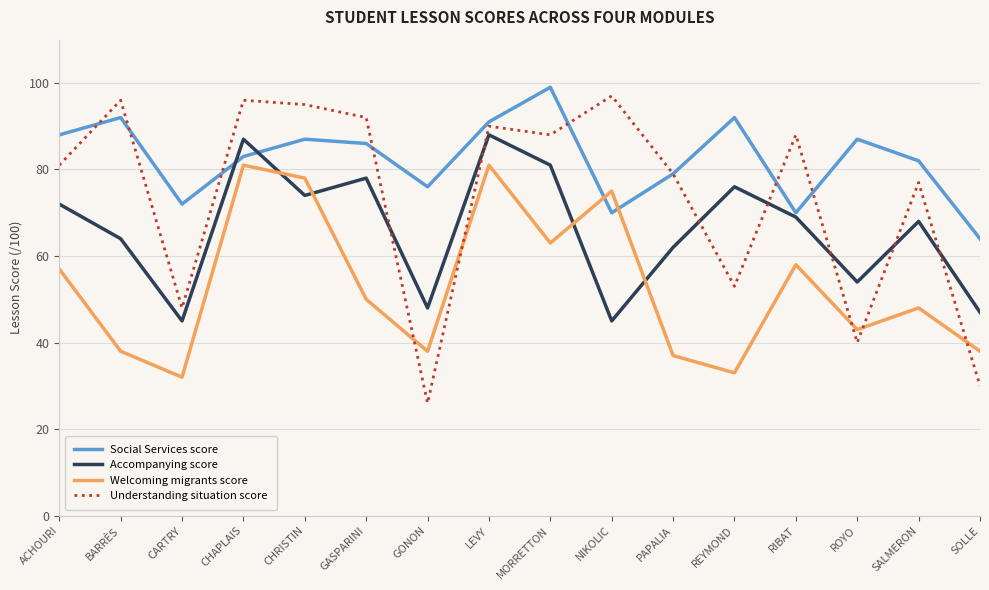

Where is Understanding situation score nearest to the value 61?

REYMOND